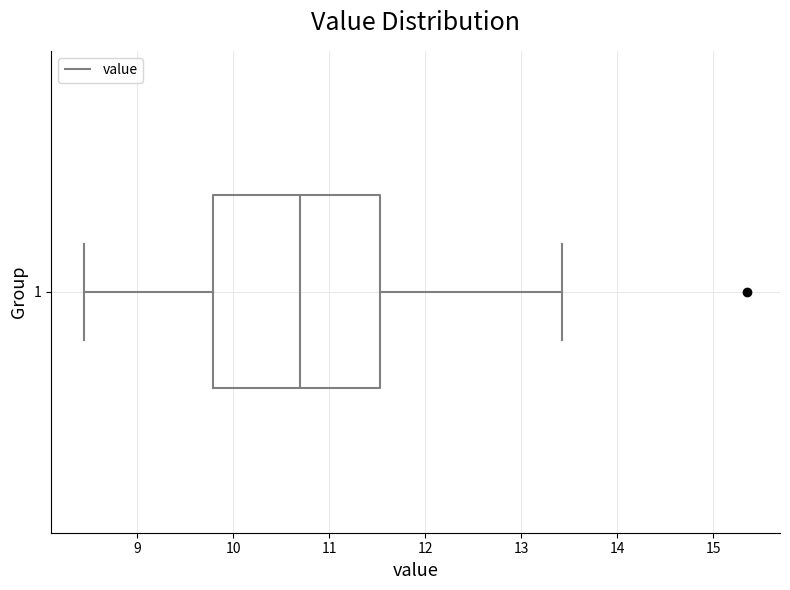

Where is the left edge of the box at y = 1 on the x-axis? The values are not printed on the chart, so give them approximately, as read against the axis.

9.8